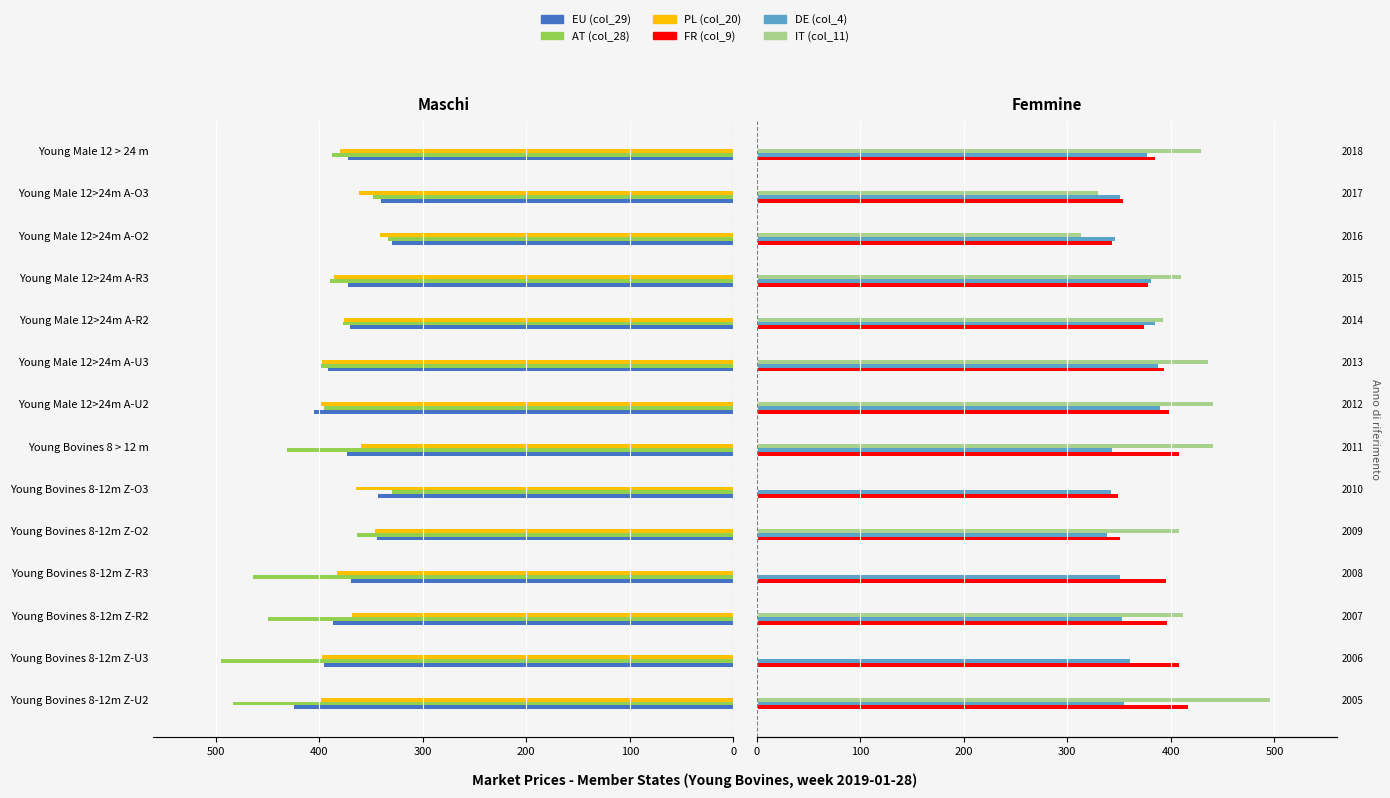

What position from the right is 100?

10